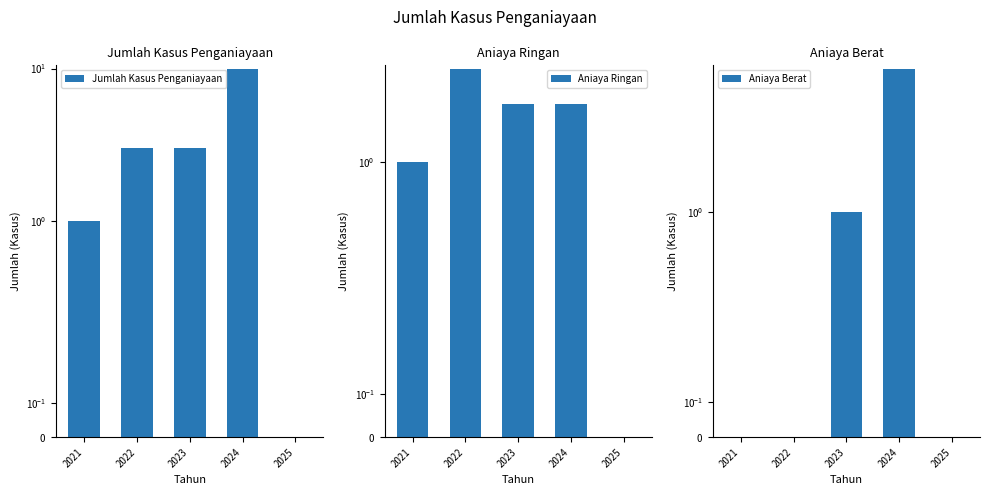

True or false: Jumlah Kasus Penganiayaan has a value of 5 at 2023.

False